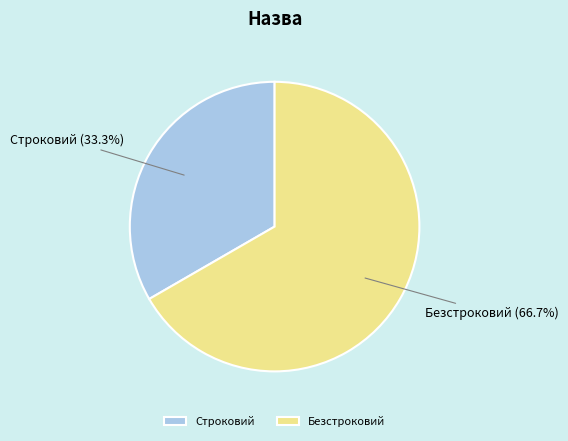

How many slices are in this pie chart?

2